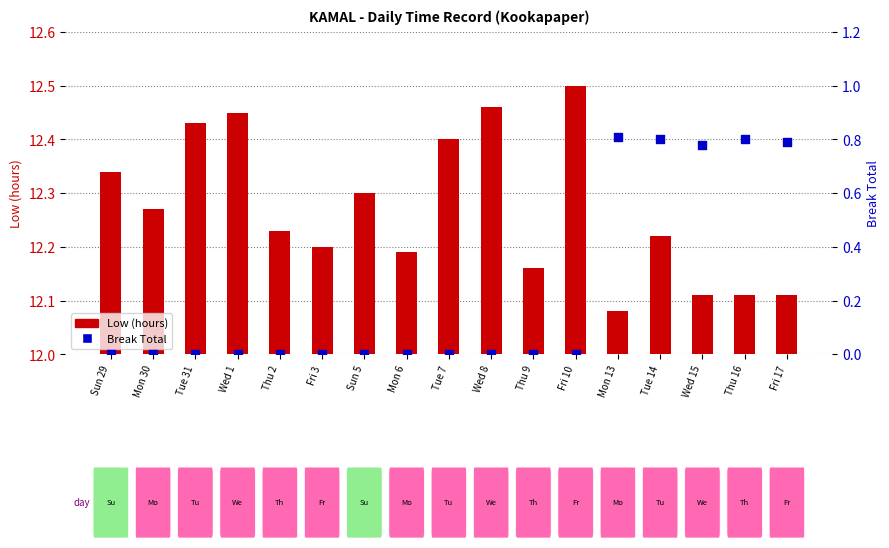

Which series contains the lowest Y value?

Break Total